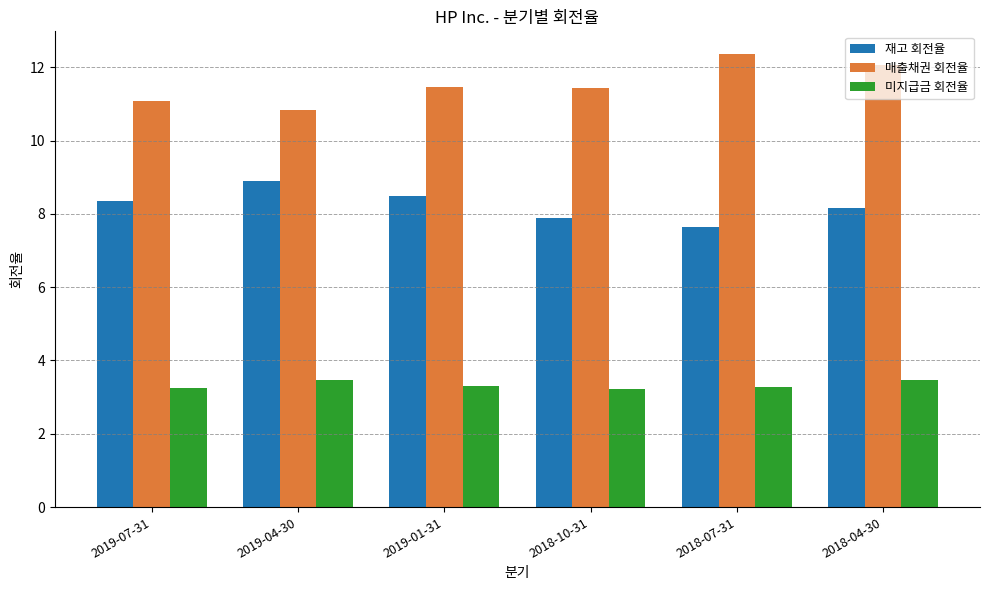

What are all the series names shown in the legend?

재고 회전율, 매출채권 회전율, 미지급금 회전율